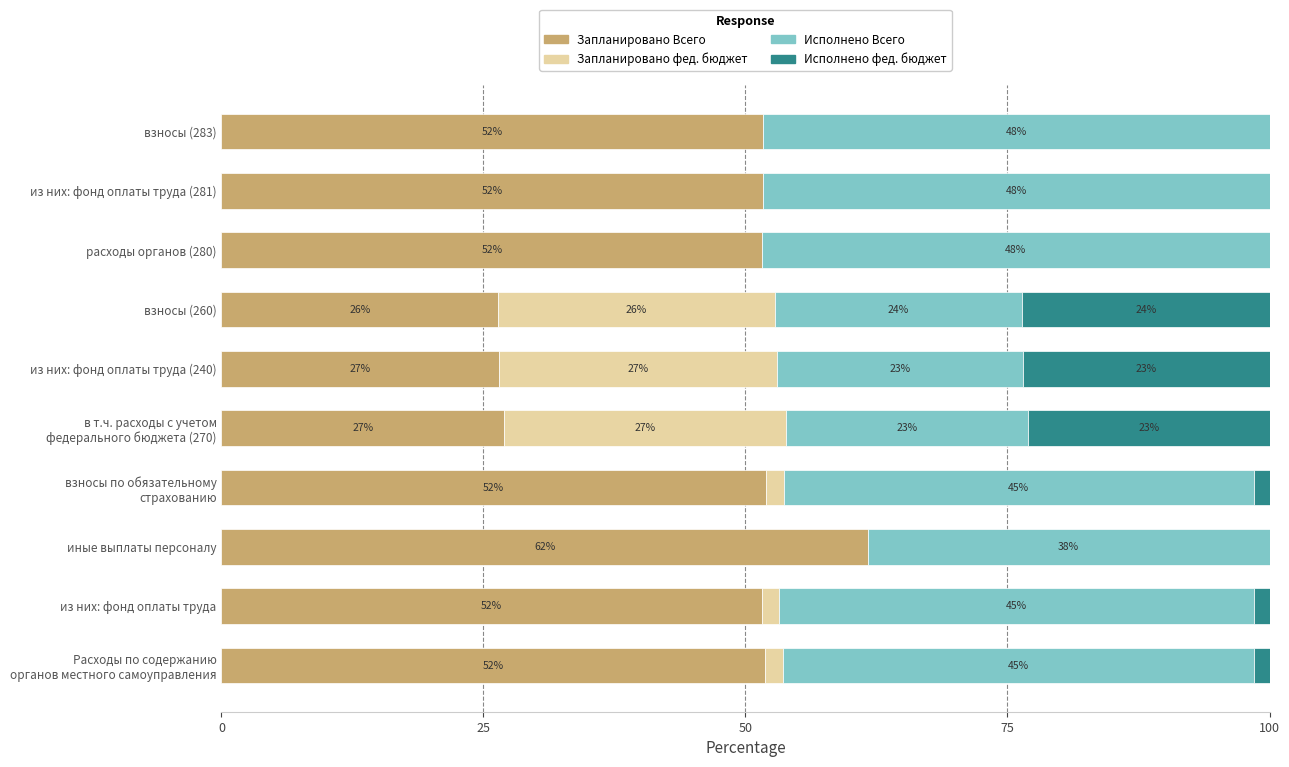

What is the total value across all series at из них: фонд оплаты труда (240)?

100.0